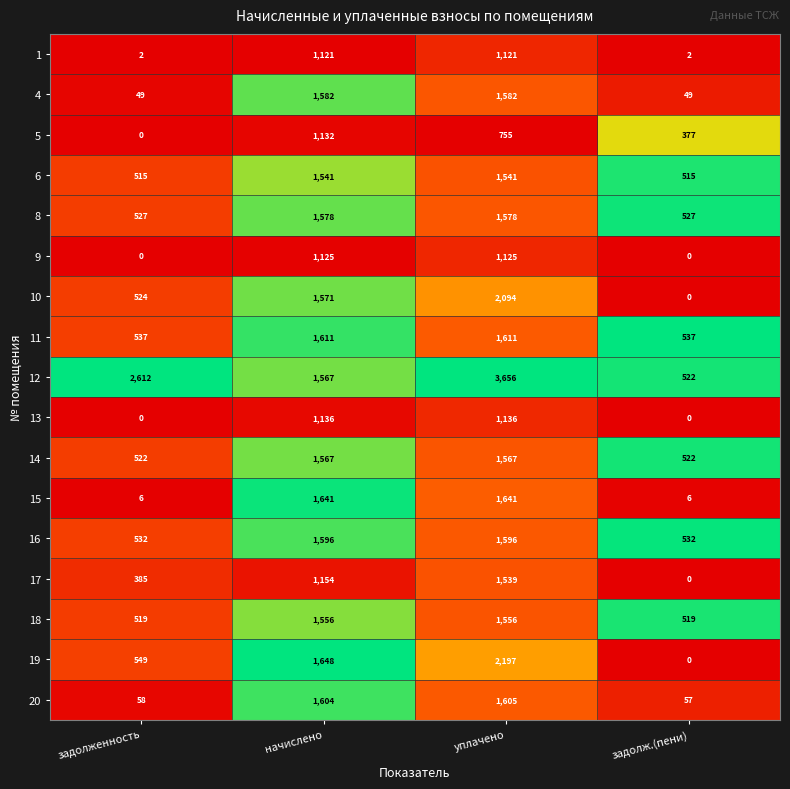

Count the number of categories in the chart.

4